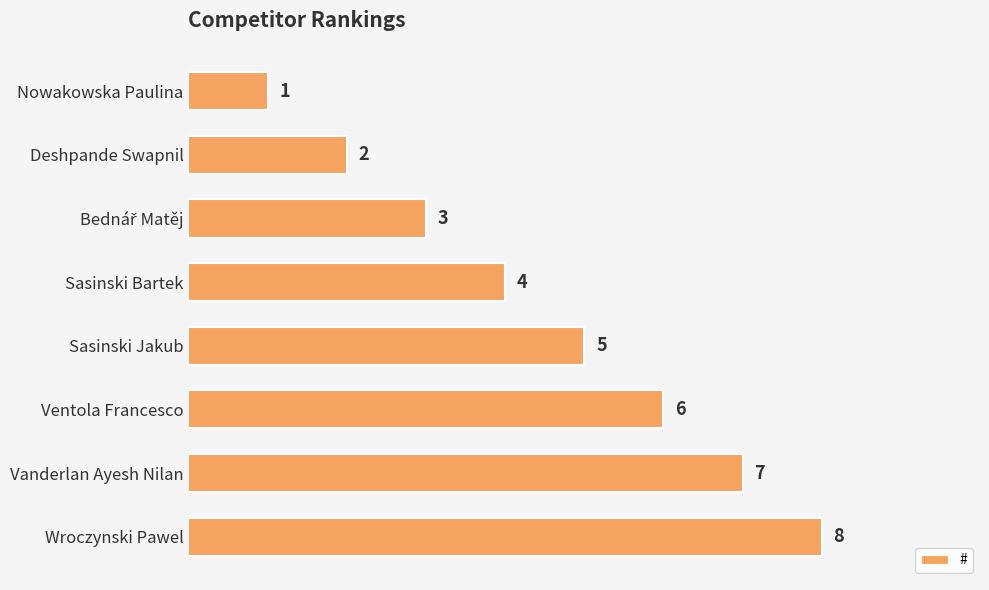

Where is the data nearest to the value 4?

Sasinski Bartek